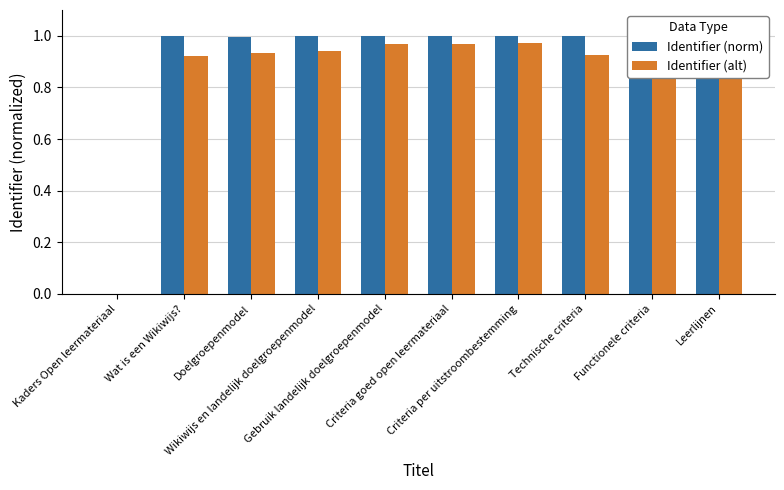

Which series has the largest total across all categories?

Identifier (norm)